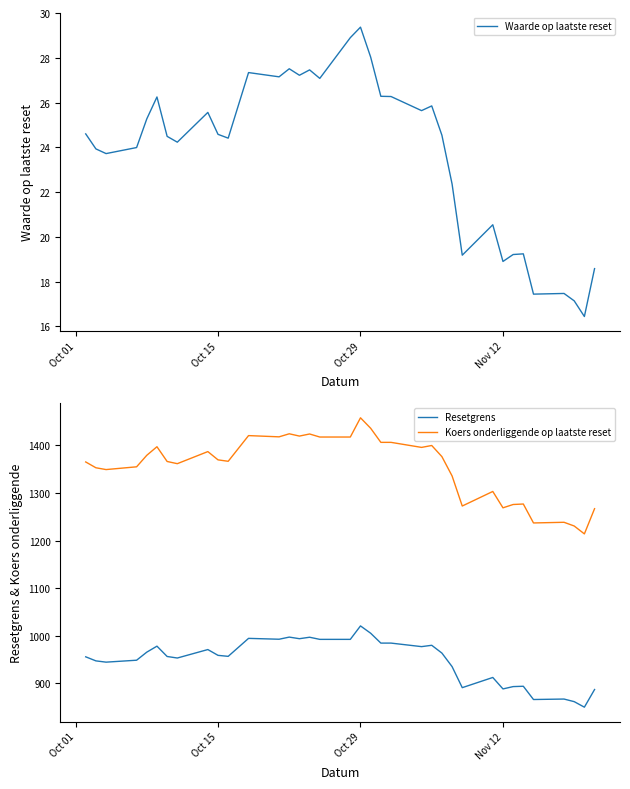

True or false: Waarde op laatste reset has more than 2 points higher than both neighbors.

True